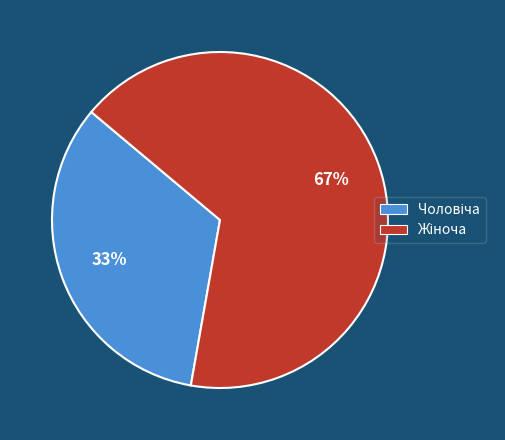

To the nearest percent, what is the average slice percentage?

50%